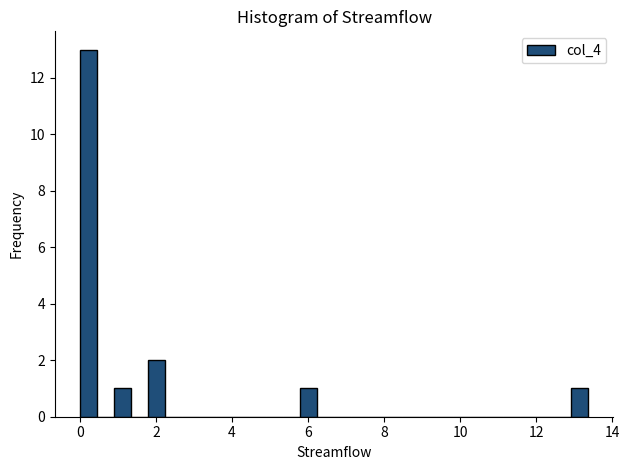

Read against the x-axis, roughly where is the centre of the tallest bar?

0.2